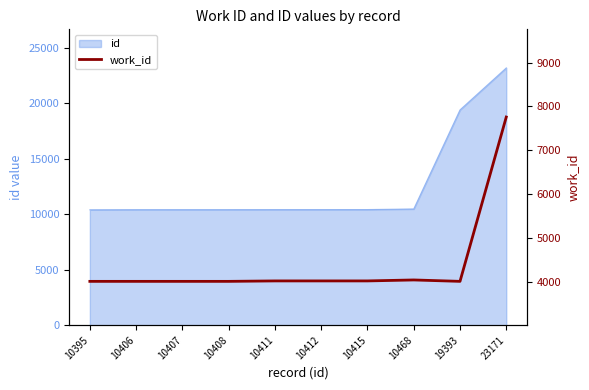

What is the greatest value displayed?

7758